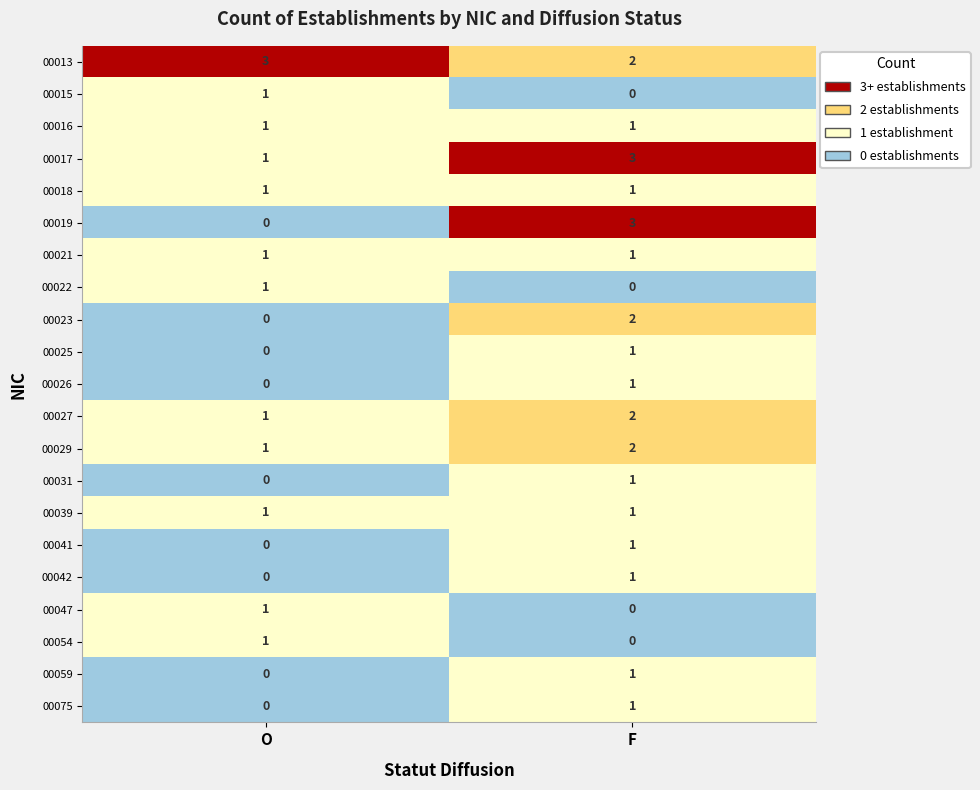

Rank the categories by 00013 value from highest to lowest.

O, F